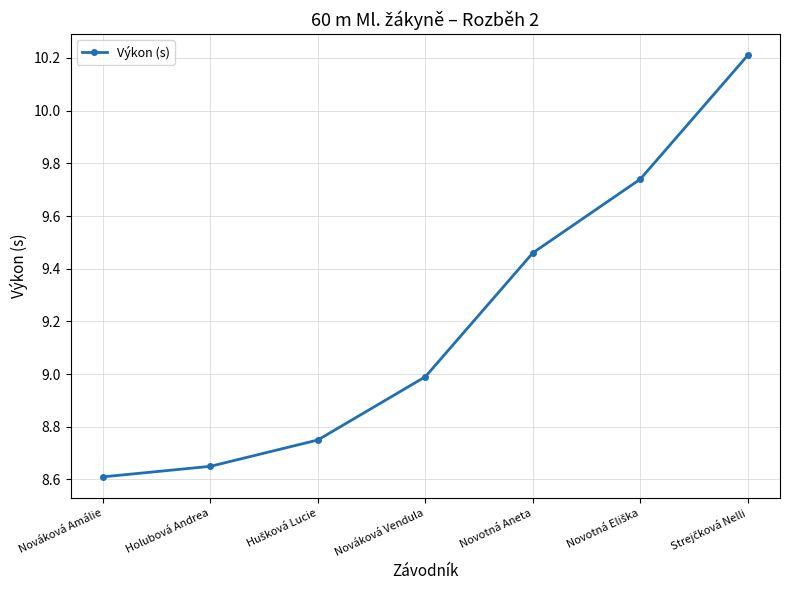

At which label is the value closest to 9?

Nováková Vendula